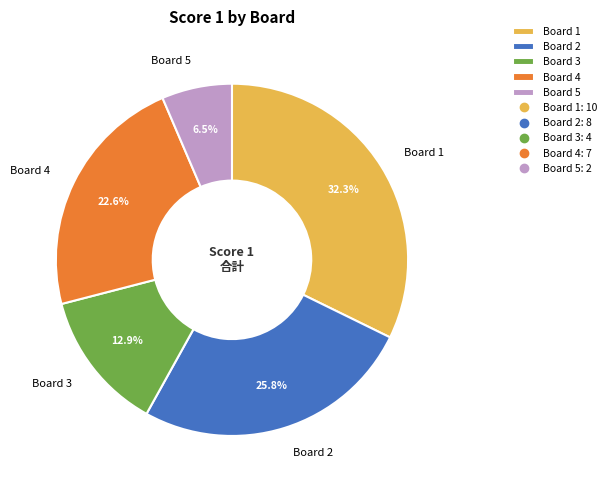

Is Board 2 the majority of the pie?

No